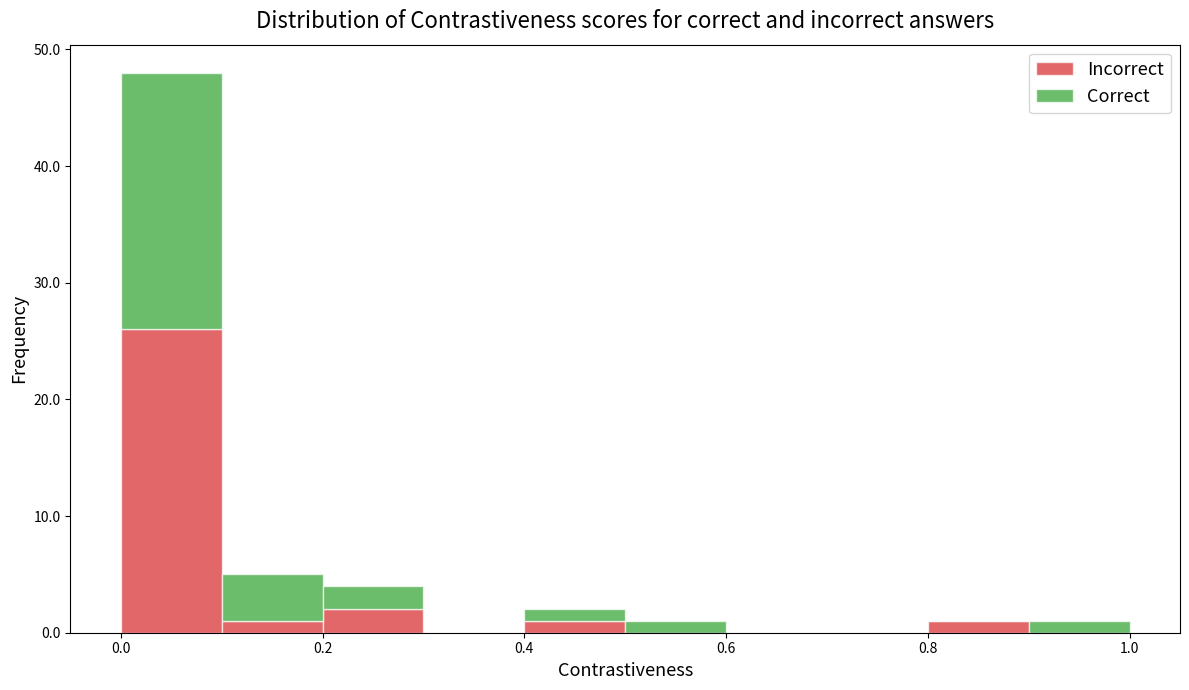

Reading left to right, list every stacked bar in this chart as the range it spans on the x-axis followed by its total height. The values are not printed on the chart, so give them approximately, as read against the axis.

0.0 to 0.1: 48
0.1 to 0.2: 5
0.2 to 0.3: 4
0.3 to 0.4: 0
0.4 to 0.5: 2
0.5 to 0.6: 1
0.6 to 0.7: 0
0.7 to 0.8: 0
0.8 to 0.9: 1
0.9 to 1.0: 1